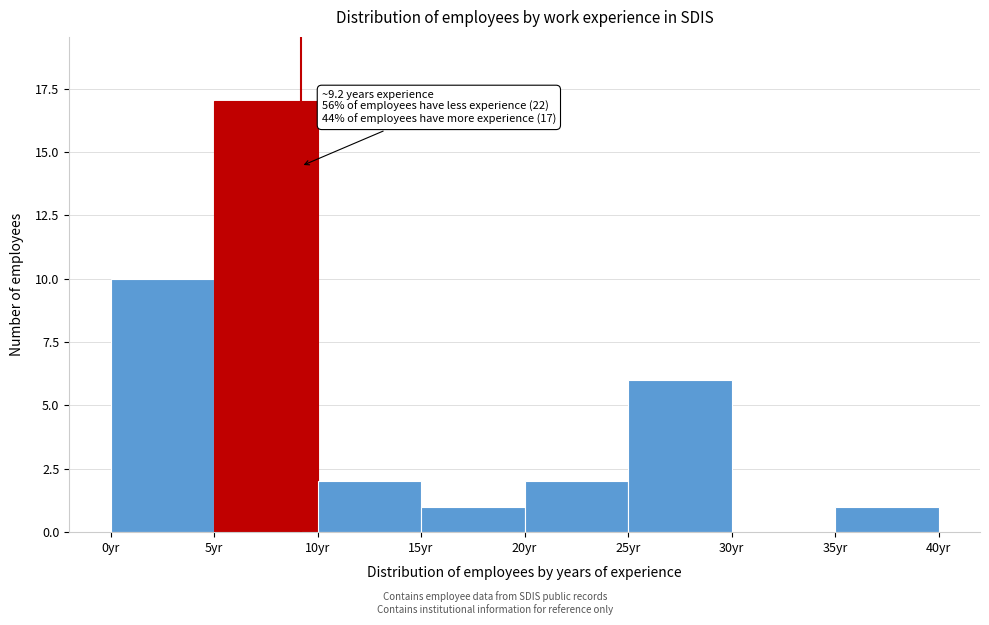

Which range on the x-axis has the tallest bar?

5 to 10